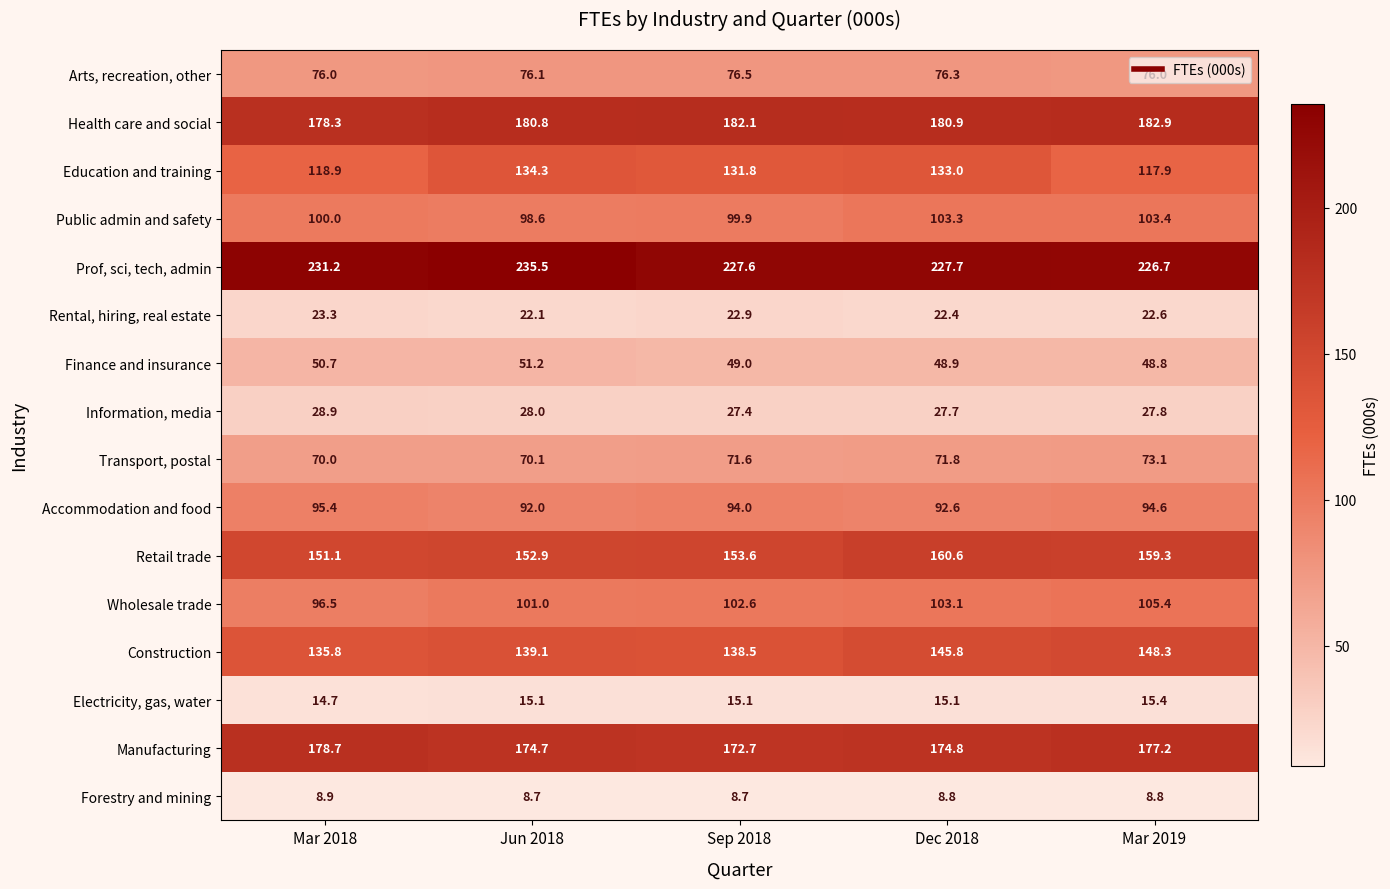

Which series has the largest total across all categories?

Prof, sci, tech, admin